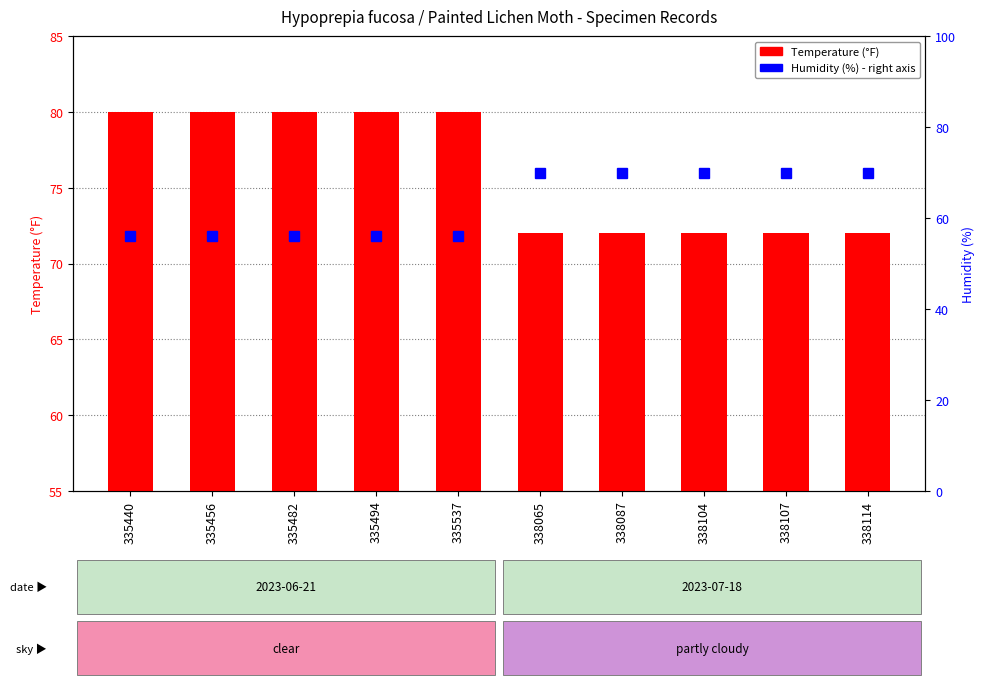

The chart shows a value of 80 at 335494. True or false?

True